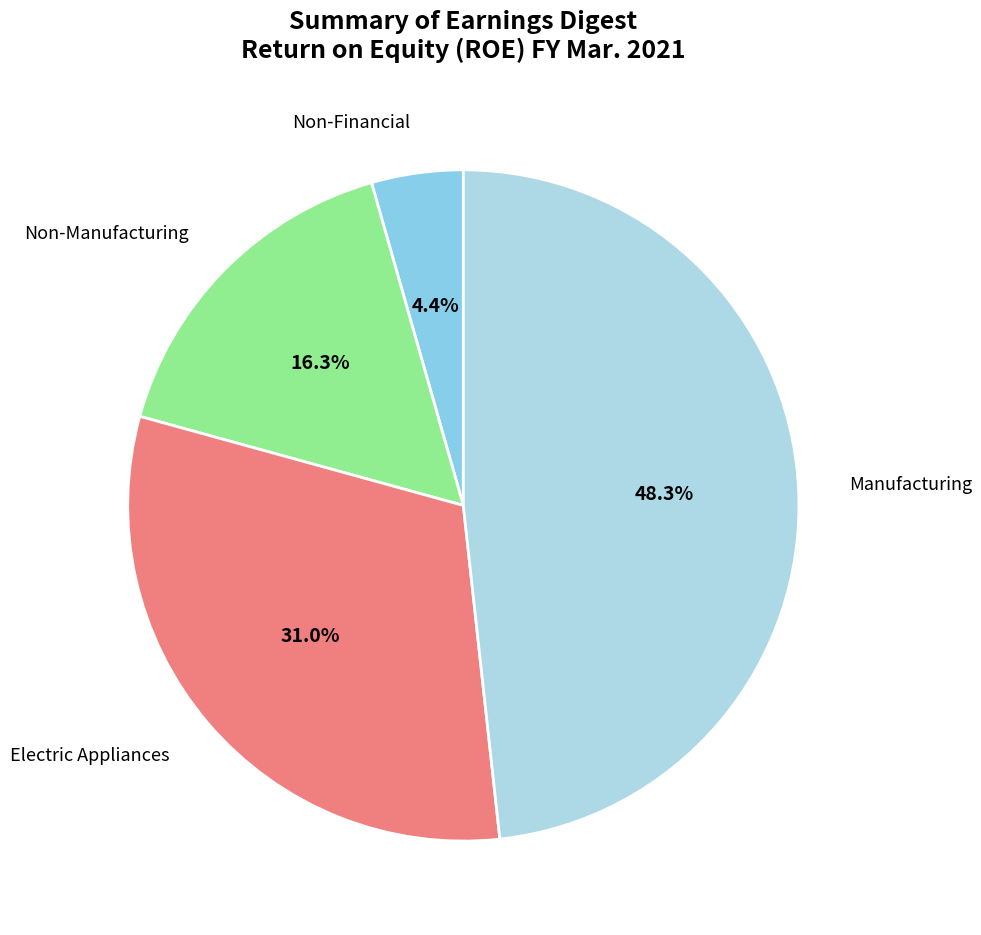

What is the total percentage of Non-Manufacturing and Non-Financial?

20.7%